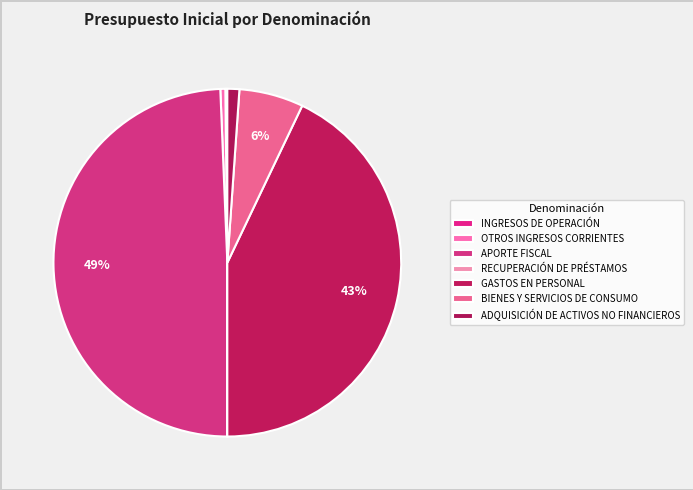

How many segments does this pie chart have?

7